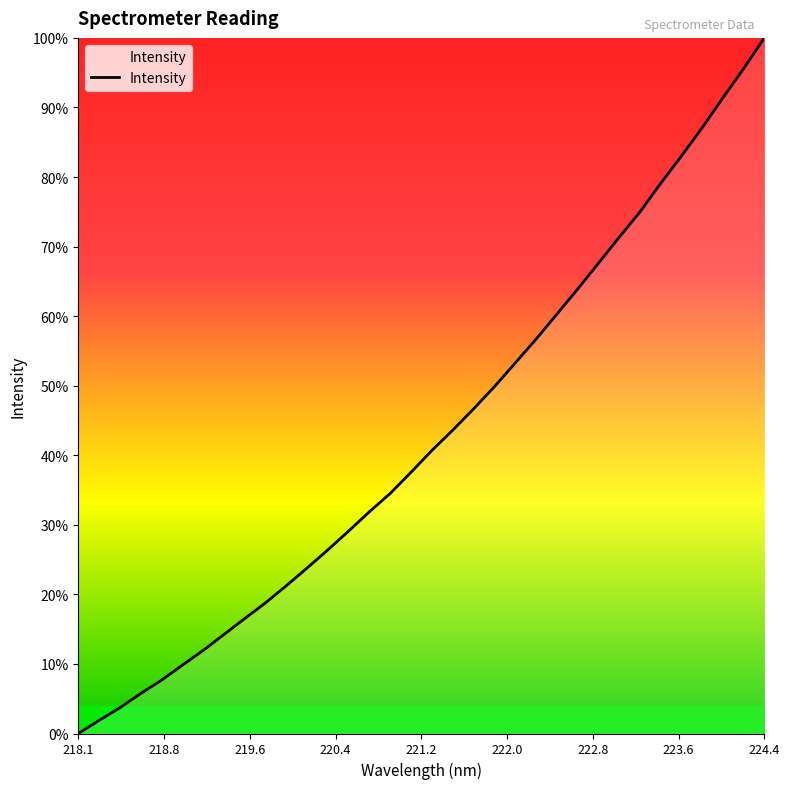

Reading left to right, transcribe all the data shown in this chart.

2346.0	2396.1	2444.4	2499.2	2550.1	2607.6	2664.2	2725.1	2786.4	2846.6	2912.2	2980.2	3049.7	3122.0	3195.9	3266.2	3347.2	3430.5	3507.9	3589.3	3674.0	3764.6	3855.7	3951.1	4047.4	4146.2	4246.0	4342.5	4452.6	4557.3	4665.4	4780.4	4892.5	5010.7